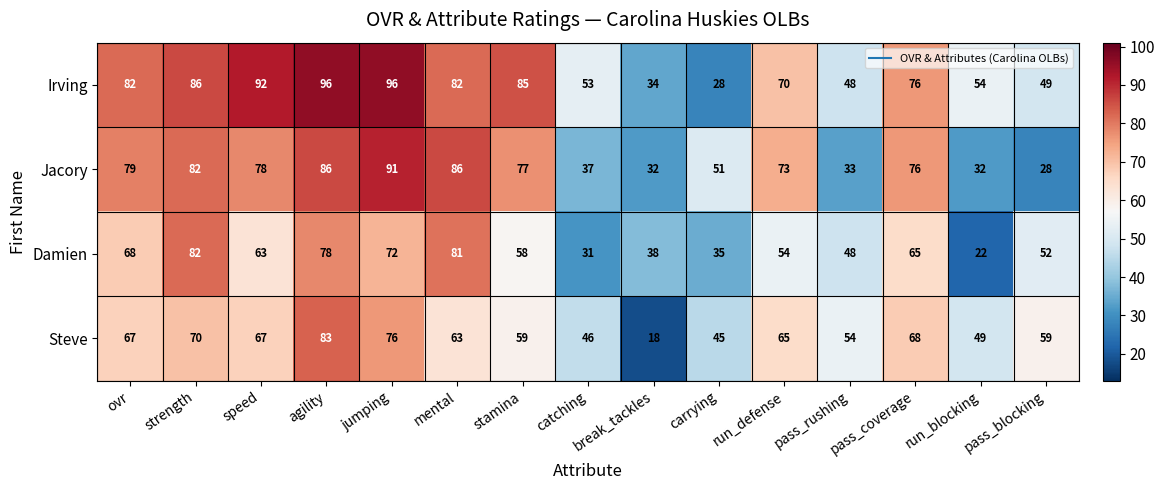

List the series in order of their overall mean, highest first.

Irving, Jacory, Steve, Damien